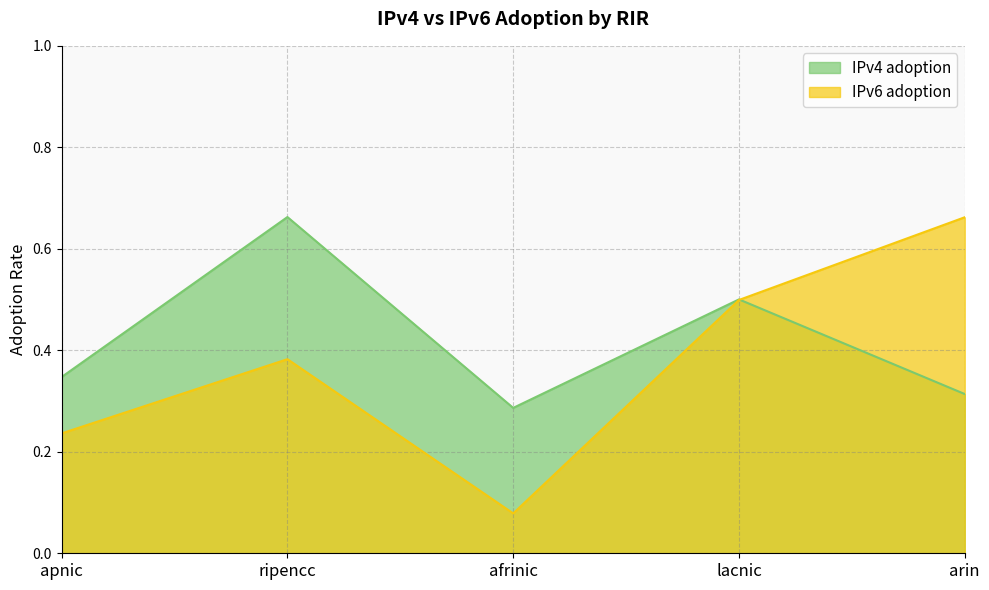

What position from the left is lacnic?

4